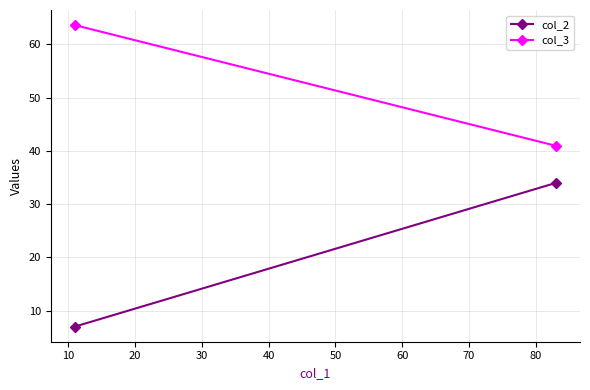

What is the spread (max minus min) of values at 10?

56.6